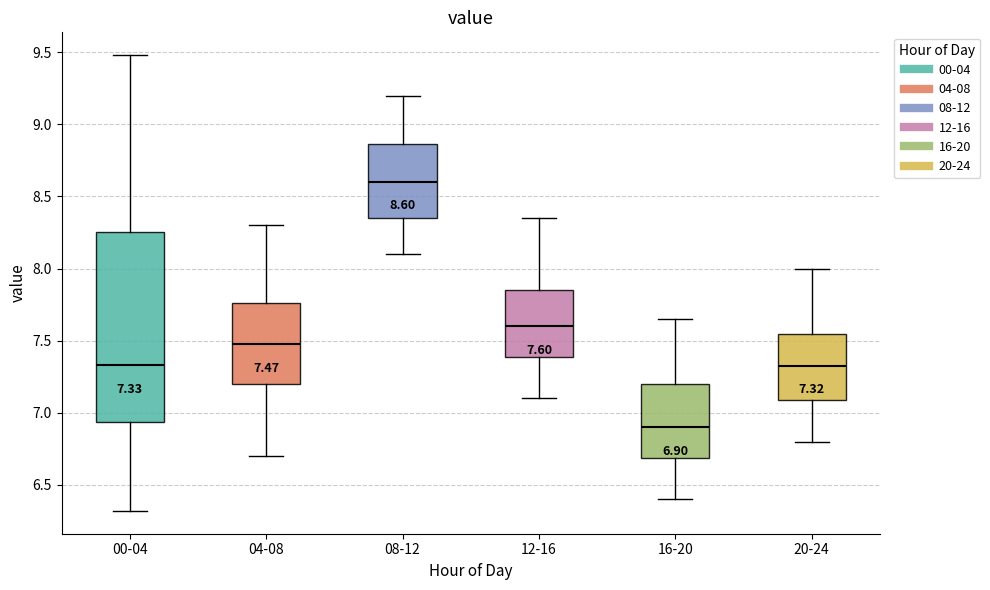

Which box is the tallest, from its lower edge to its upper edge?

00-04